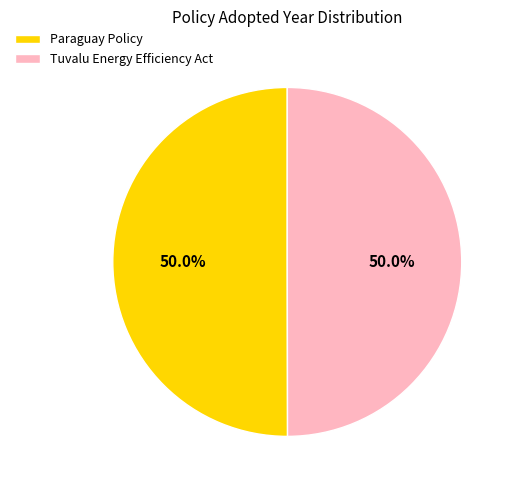

What is the ratio of the value at Paraguay Policy to the value at Tuvalu Energy Efficiency Act?

1.0